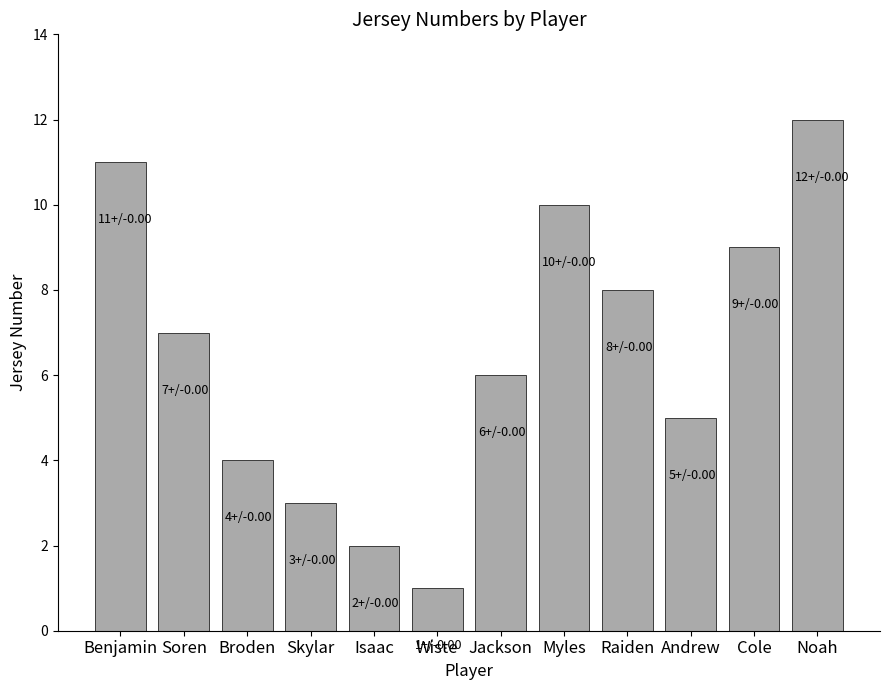

How many categories are shown in the chart?

12